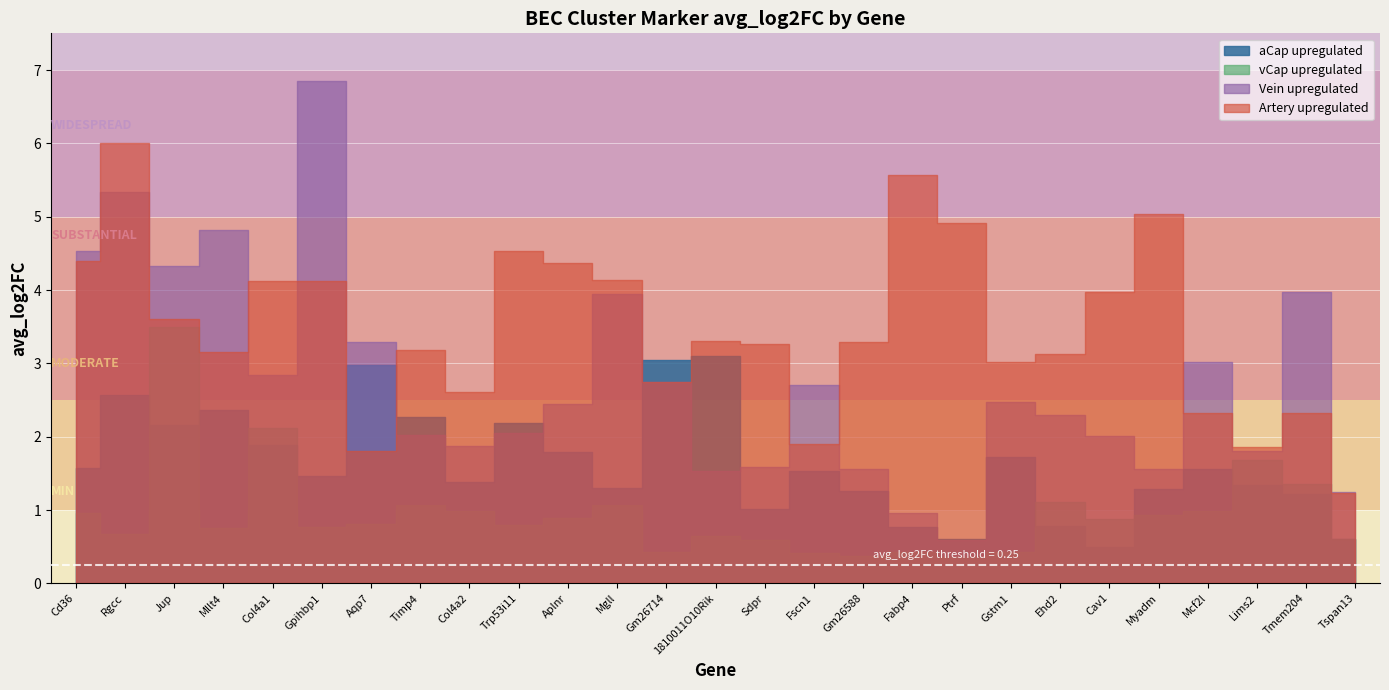

After their last crossing, which series has the higher values: Vein_up or Artery_up?

Vein_up